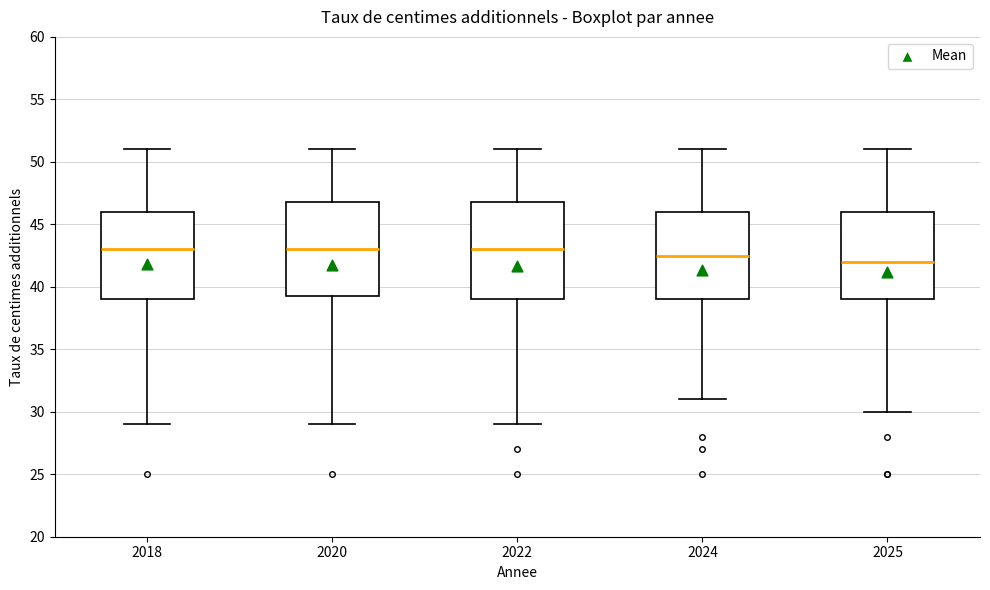

Reading left to right, read every box against the y-axis: the position of its median line, the range the box covers, and the ends of its whiskers. The values are not printed on the chart, so give them approximately, as read against the axis.

2018: median 43.0, box 39.0 to 46.0, whiskers 29.0 to 51.0
2020: median 43.0, box 39.5 to 47.0, whiskers 29.0 to 51.0
2022: median 43.0, box 39.0 to 47.0, whiskers 29.0 to 51.0
2024: median 42.5, box 39.0 to 46.0, whiskers 31.0 to 51.0
2025: median 42.0, box 39.0 to 46.0, whiskers 30.0 to 51.0